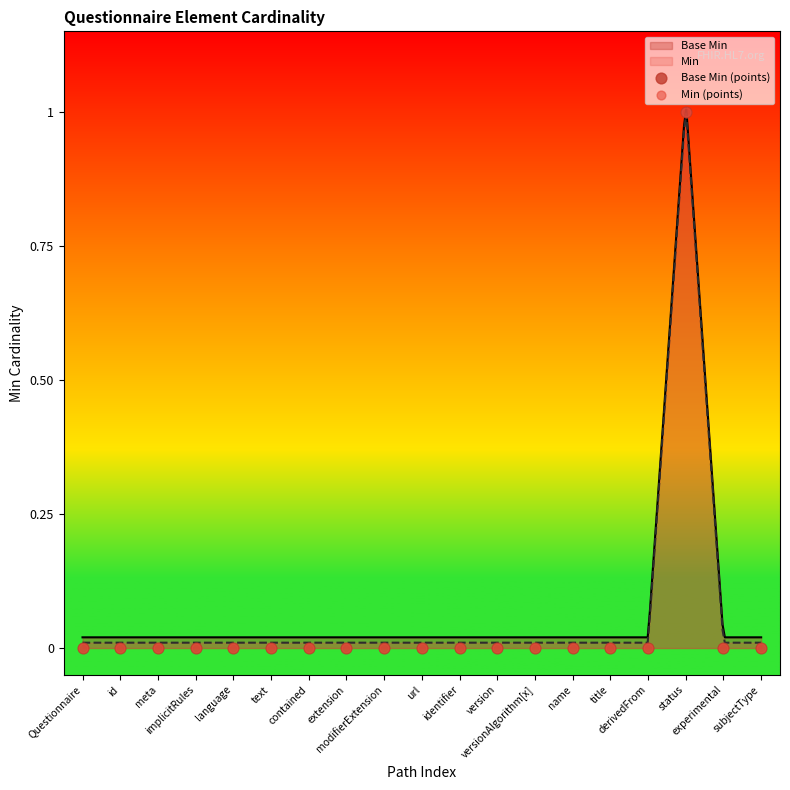

At which category is the sum across all series the highest?

status